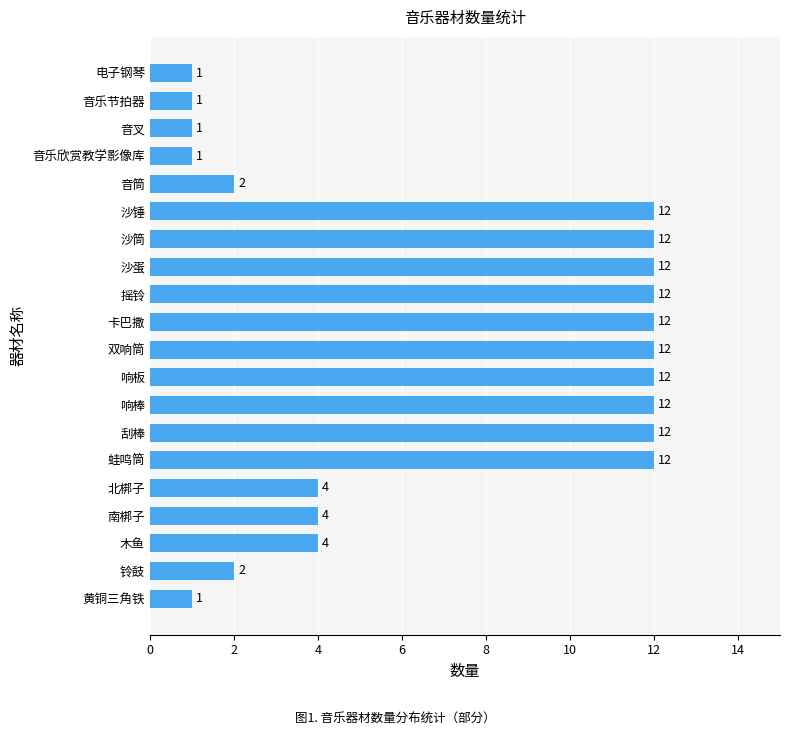

Between 木鱼 and 沙锤, which is larger?

沙锤